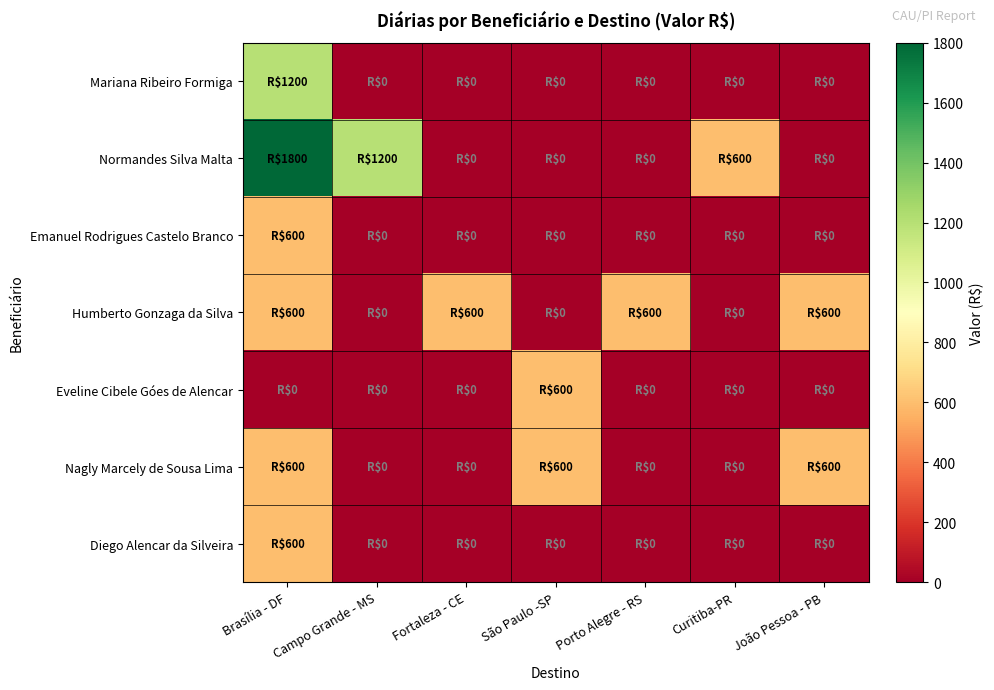

Reading left to right, what are all the values shown in this chart?

Mariana Ribeiro Formiga: Brasília - DF=1200	Campo Grande - MS=0	Fortaleza - CE=0	São Paulo -SP=0	Porto Alegre - RS=0	Curitiba-PR=0	João Pessoa - PB=0
Normandes Silva Malta: Brasília - DF=1800	Campo Grande - MS=1200	Fortaleza - CE=0	São Paulo -SP=0	Porto Alegre - RS=0	Curitiba-PR=600	João Pessoa - PB=0
Emanuel Rodrigues Castelo Branco: Brasília - DF=600	Campo Grande - MS=0	Fortaleza - CE=0	São Paulo -SP=0	Porto Alegre - RS=0	Curitiba-PR=0	João Pessoa - PB=0
Humberto Gonzaga da Silva: Brasília - DF=600	Campo Grande - MS=0	Fortaleza - CE=600	São Paulo -SP=0	Porto Alegre - RS=600	Curitiba-PR=0	João Pessoa - PB=600
Eveline Cibele Góes de Alencar: Brasília - DF=0	Campo Grande - MS=0	Fortaleza - CE=0	São Paulo -SP=600	Porto Alegre - RS=0	Curitiba-PR=0	João Pessoa - PB=0
Nagly Marcely de Sousa Lima: Brasília - DF=600	Campo Grande - MS=0	Fortaleza - CE=0	São Paulo -SP=600	Porto Alegre - RS=0	Curitiba-PR=0	João Pessoa - PB=600
Diego Alencar da Silveira: Brasília - DF=600	Campo Grande - MS=0	Fortaleza - CE=0	São Paulo -SP=0	Porto Alegre - RS=0	Curitiba-PR=0	João Pessoa - PB=0